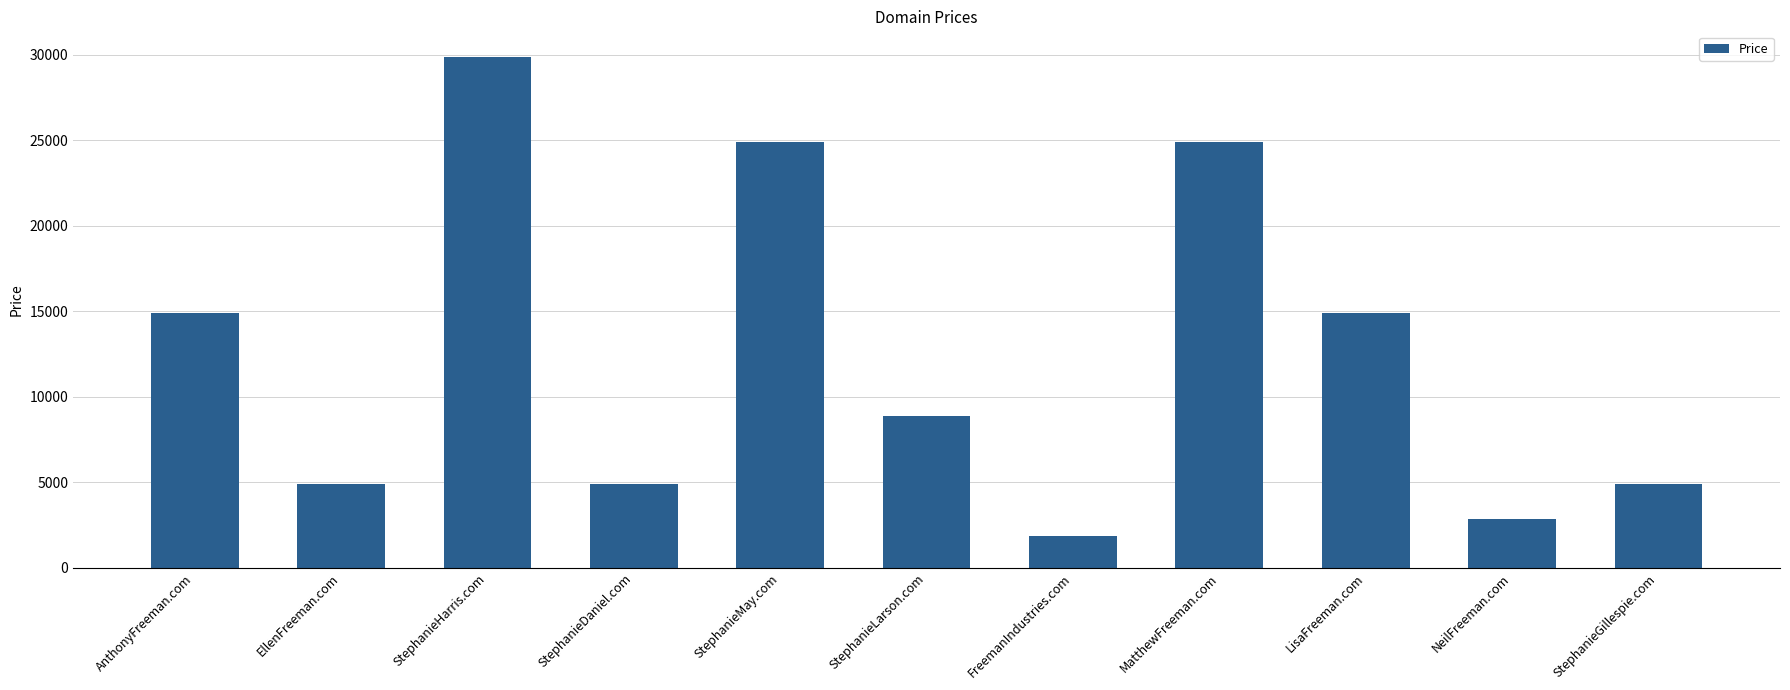

What is the value of the 5th bar from the left?

24888